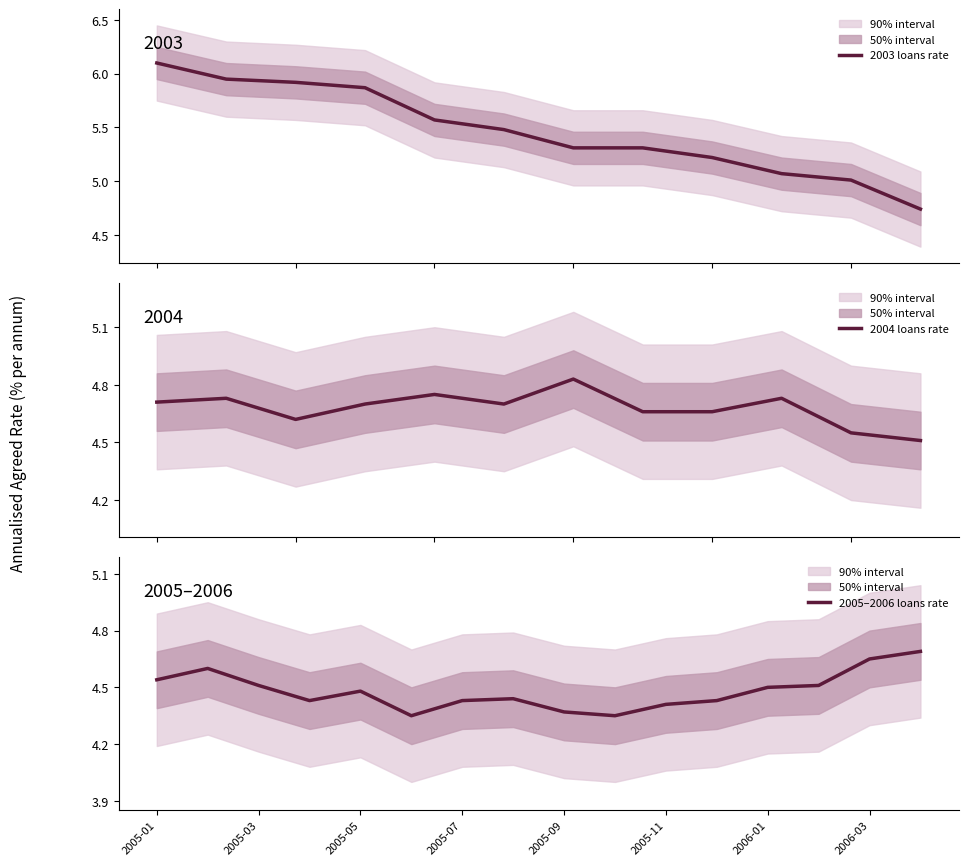

Approximately how many times larger is the value at 2005-04 compared to 2004-07?

0.9